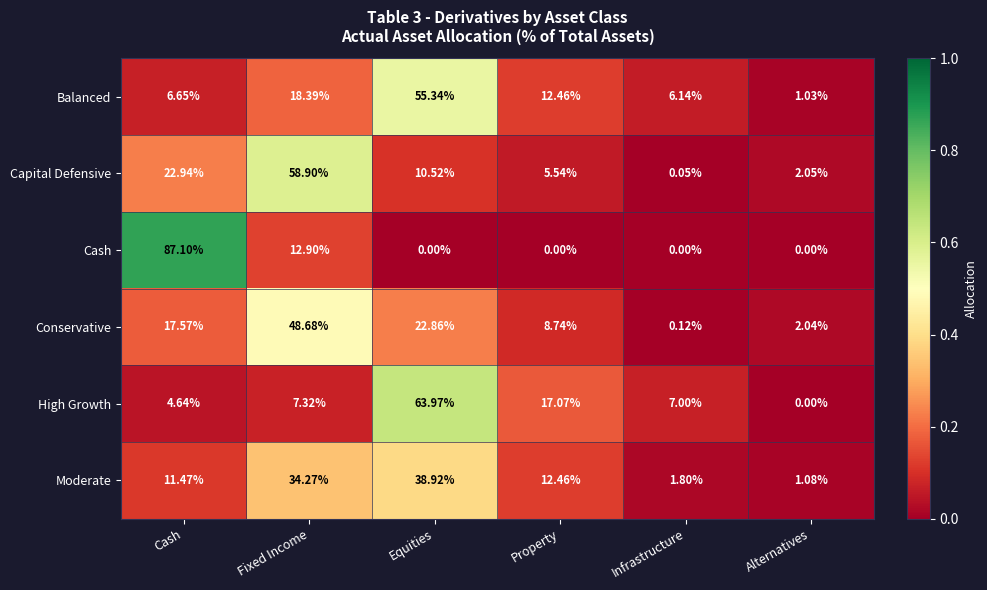

What is the spread (max minus min) of values at Cash?

82.5